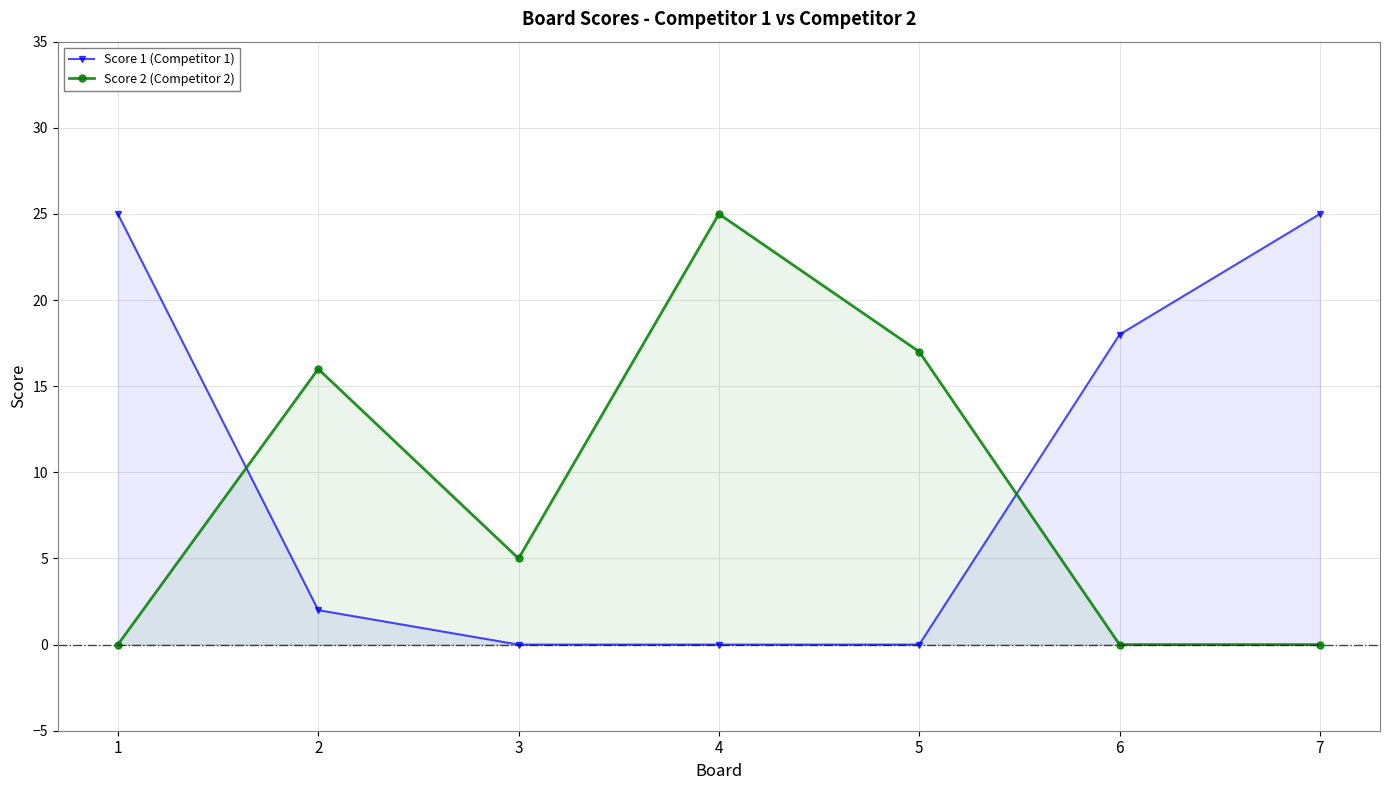

The Score 2 (Competitor 2) series shows 17 at 5. True or false?

True